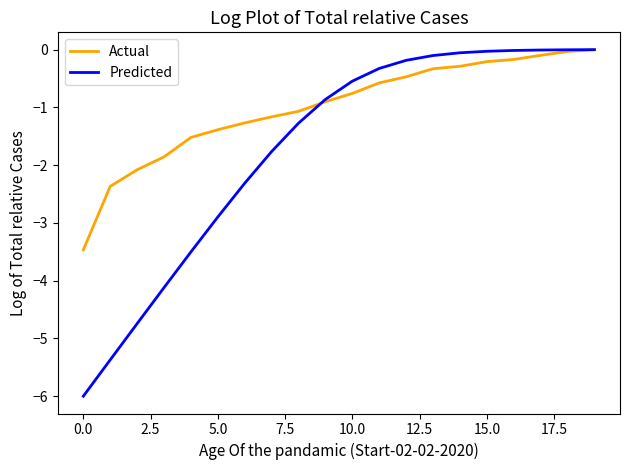

Rank the series by their average value, from highest to lowest.

Actual, Predicted